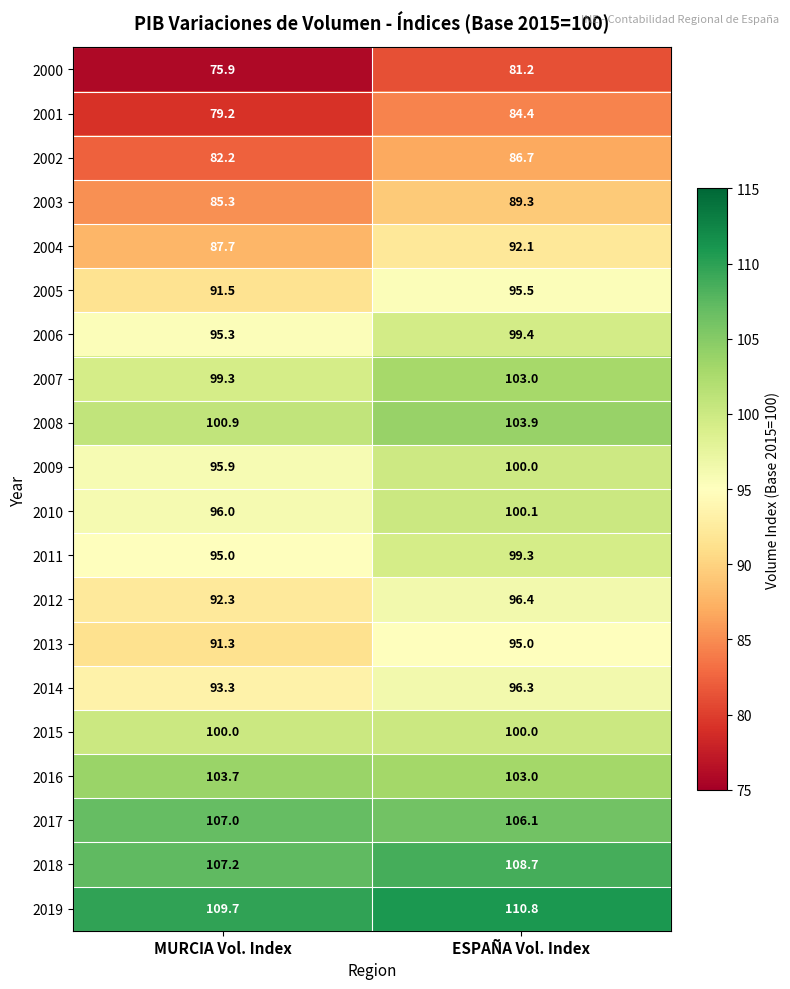

At which label does 2001 first exceed 84?

ESPAÑA Vol. Index